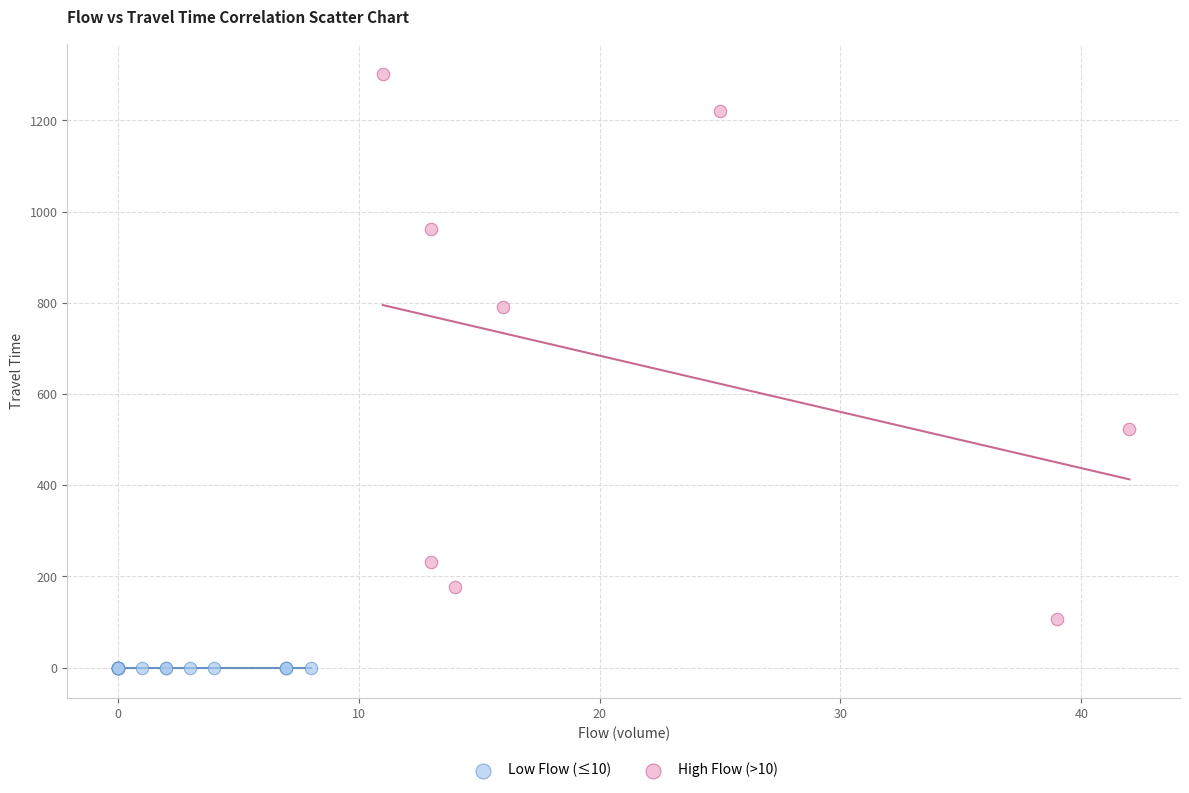

Which series contains the highest Y value?

High Flow (>10)